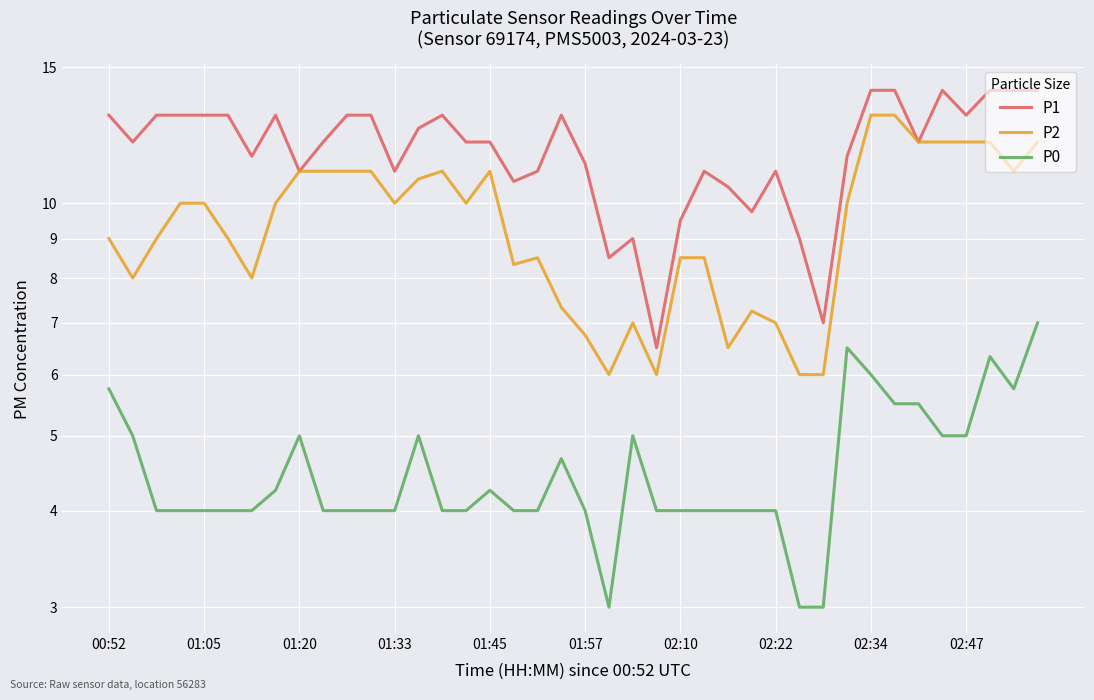

True or false: P2 and P1 cross at least once.

False